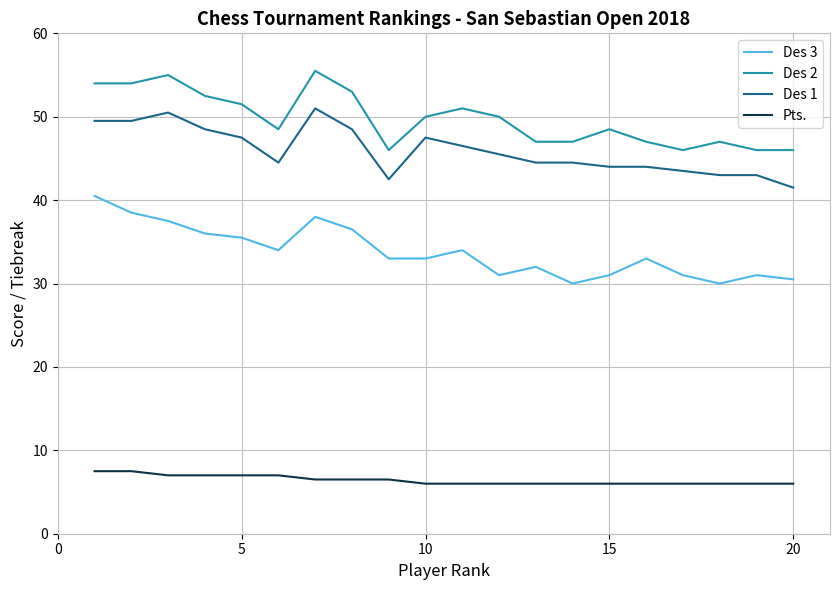

Which series has the largest total across all categories?

Des 2